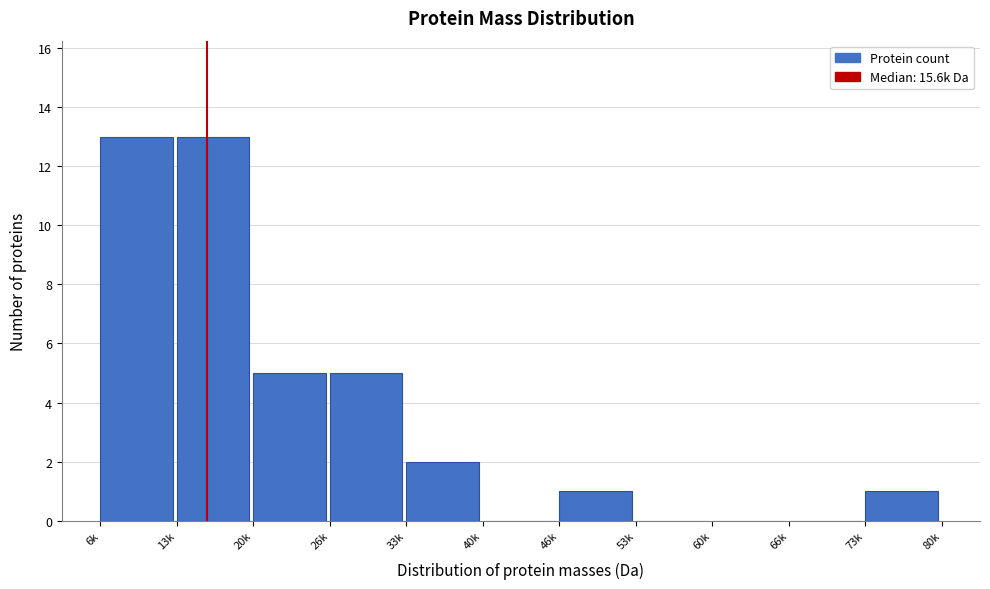

Reading left to right, transcribe all the data shown in this chart.

6k=13	13k=13	20k=5	26k=5	33k=2	40k=0	46k=1	53k=0	60k=0	66k=0	73k=1